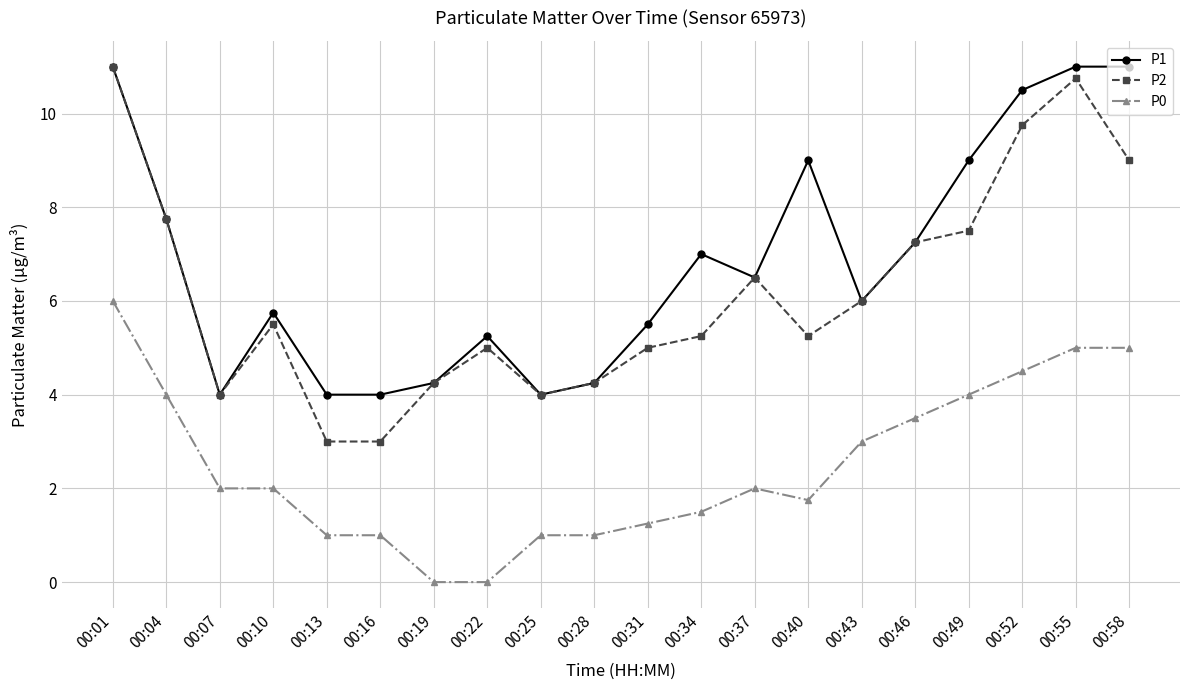

Does the chart have visible grid lines?

Yes